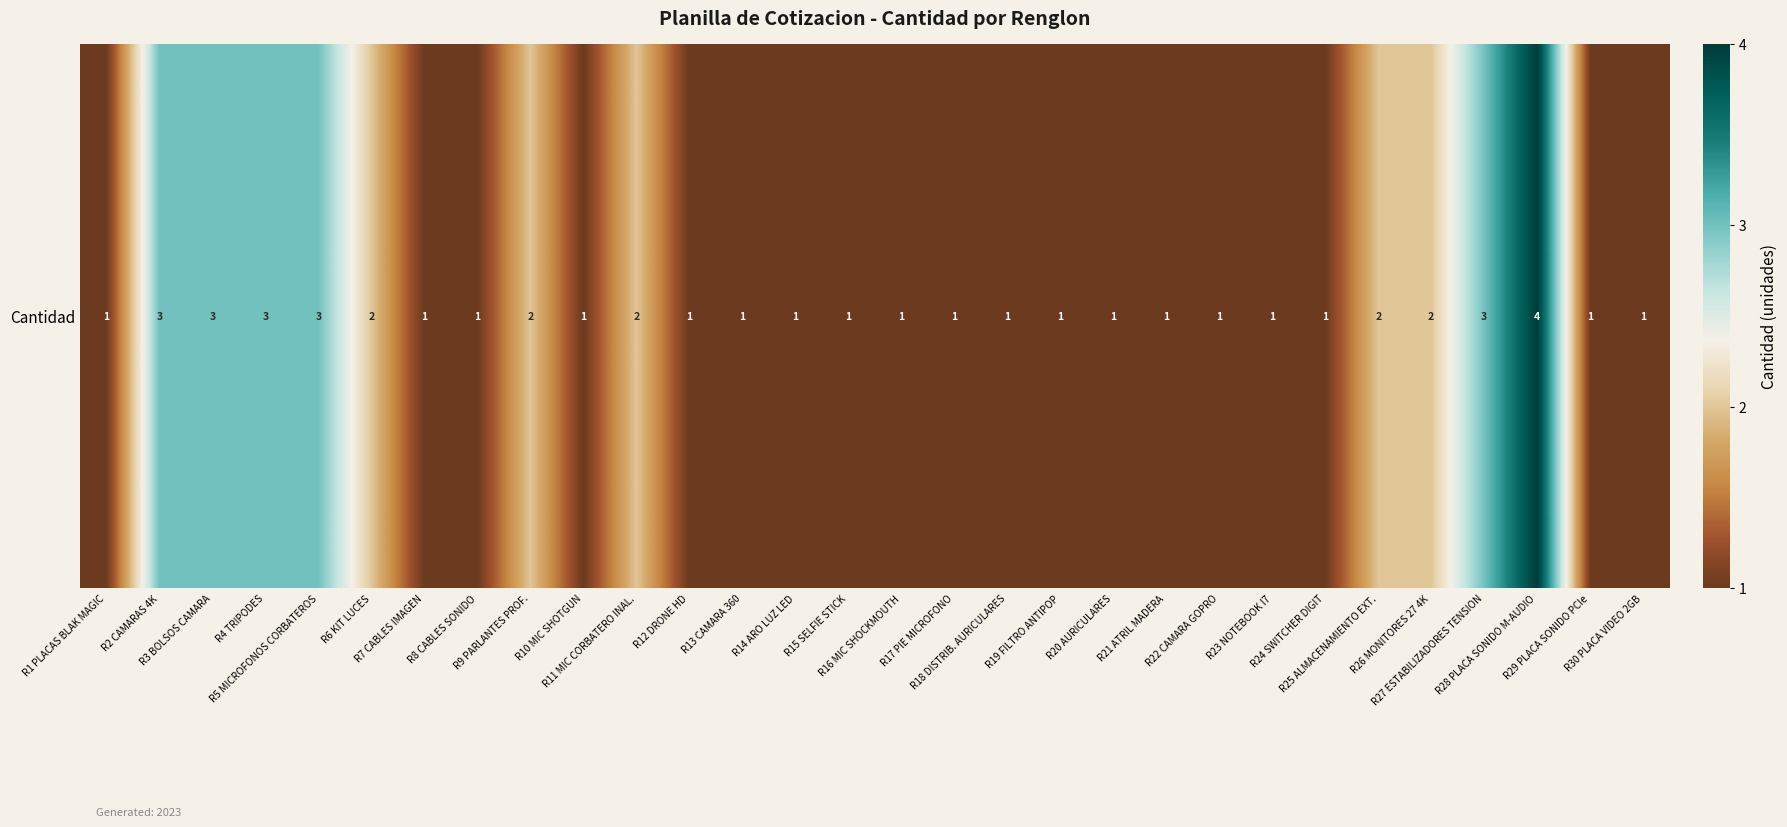

Count the values in the range 1 to 2.

24